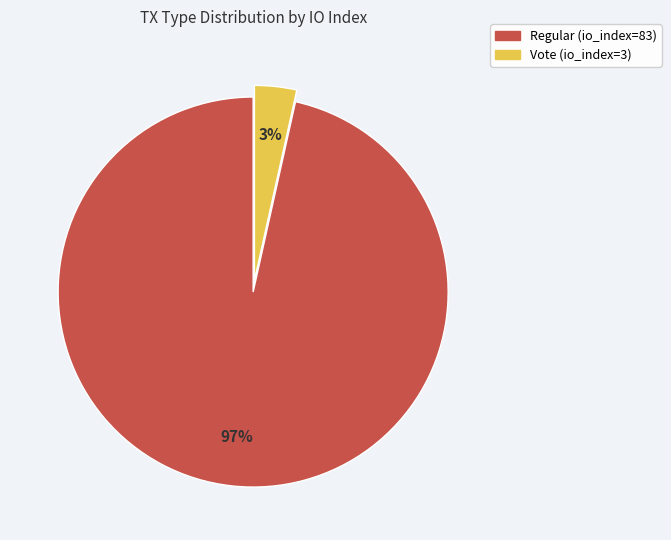

To the nearest percent, what is the average slice percentage?

50%